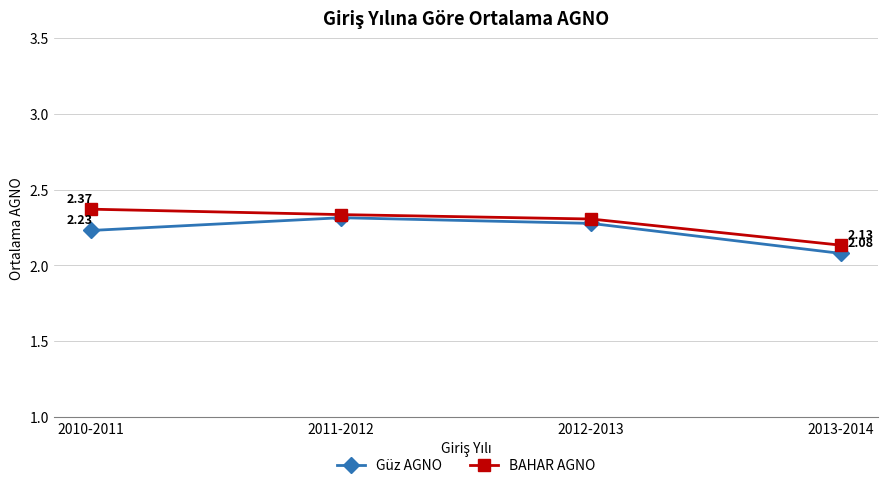

What is the sum of all BAHAR AGNO values?

9.1